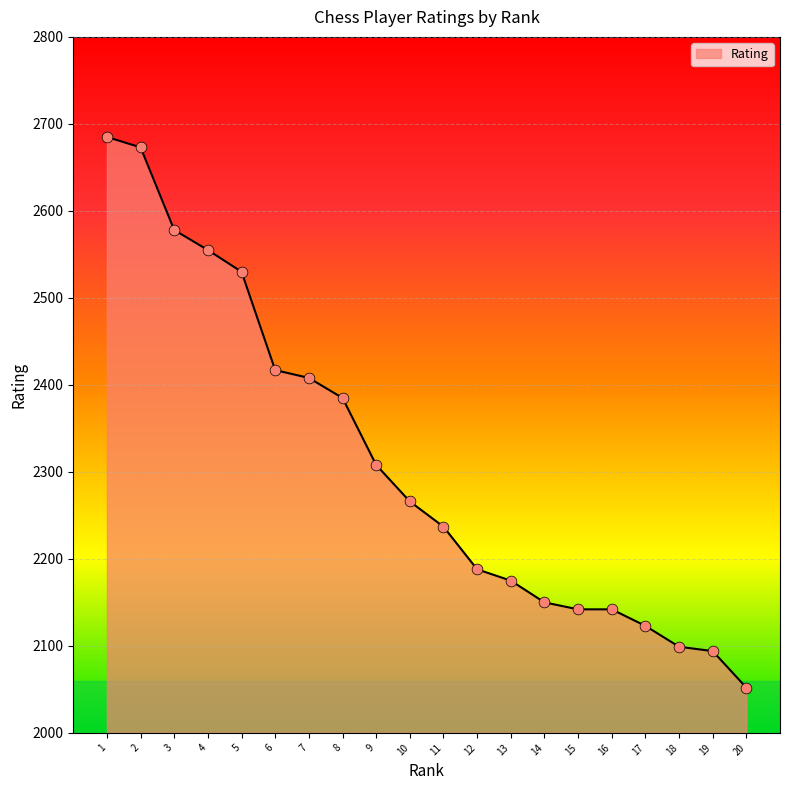

What is the change in value from 17 to 20?

-71